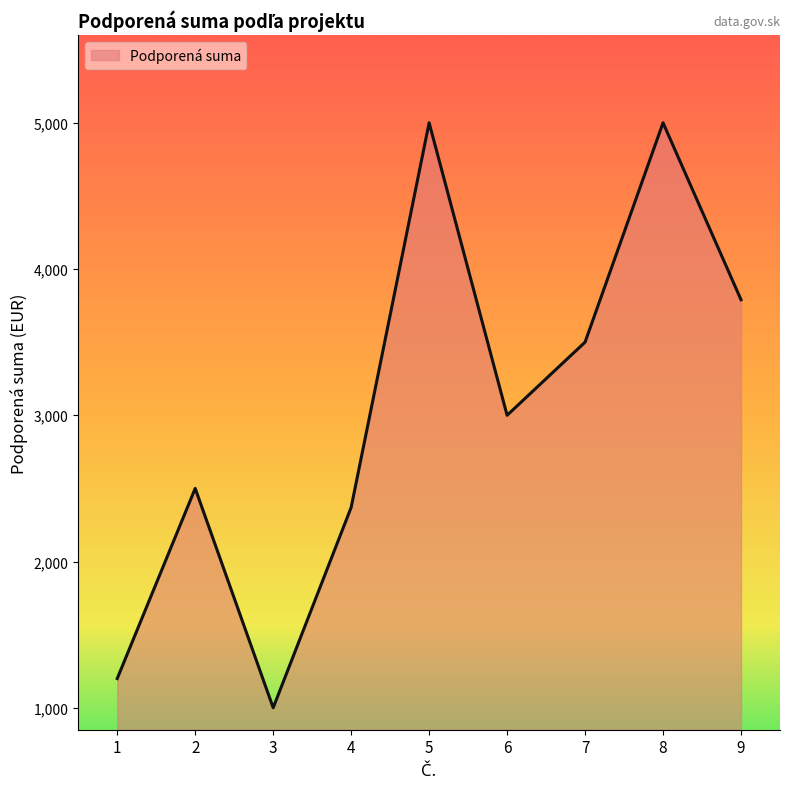

Reading left to right, extract all data points from this chart.

1=1200	2=2500	3=1000	4=2370	5=5000	6=3000	7=3500	8=5000	9=3790